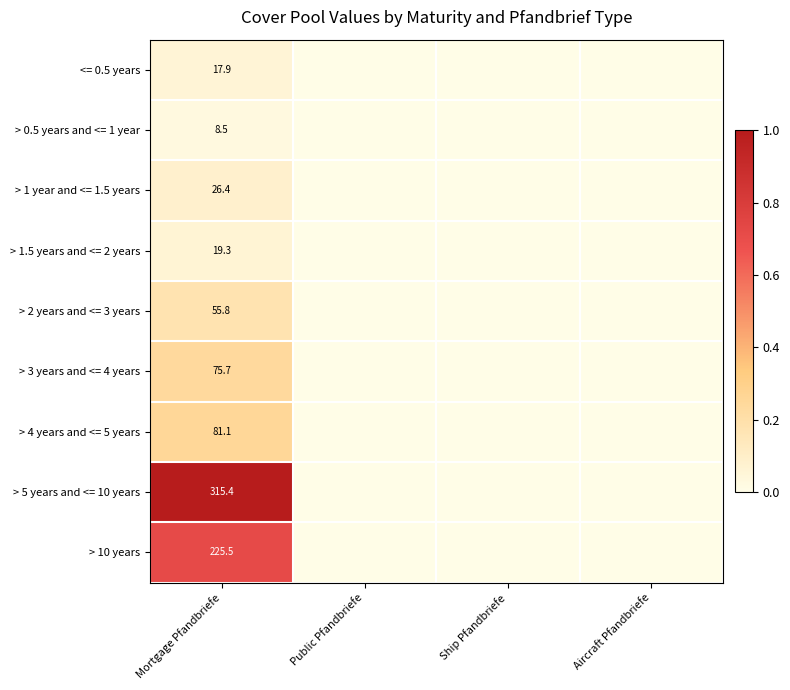

How many positive values does the > 0.5 years and <= 1 year series have?

1